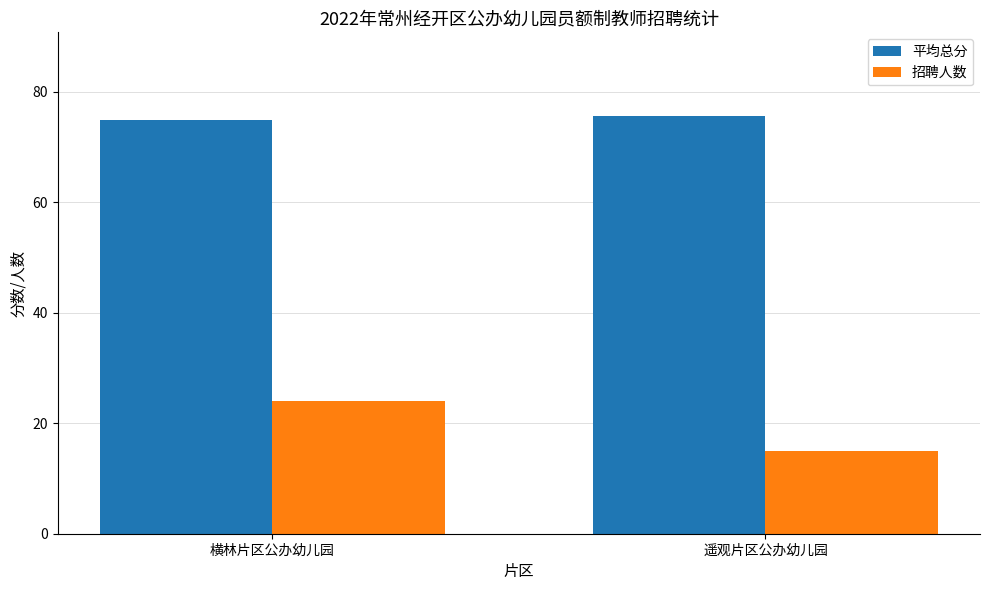

What is the minimum value shown in the chart?

15.0